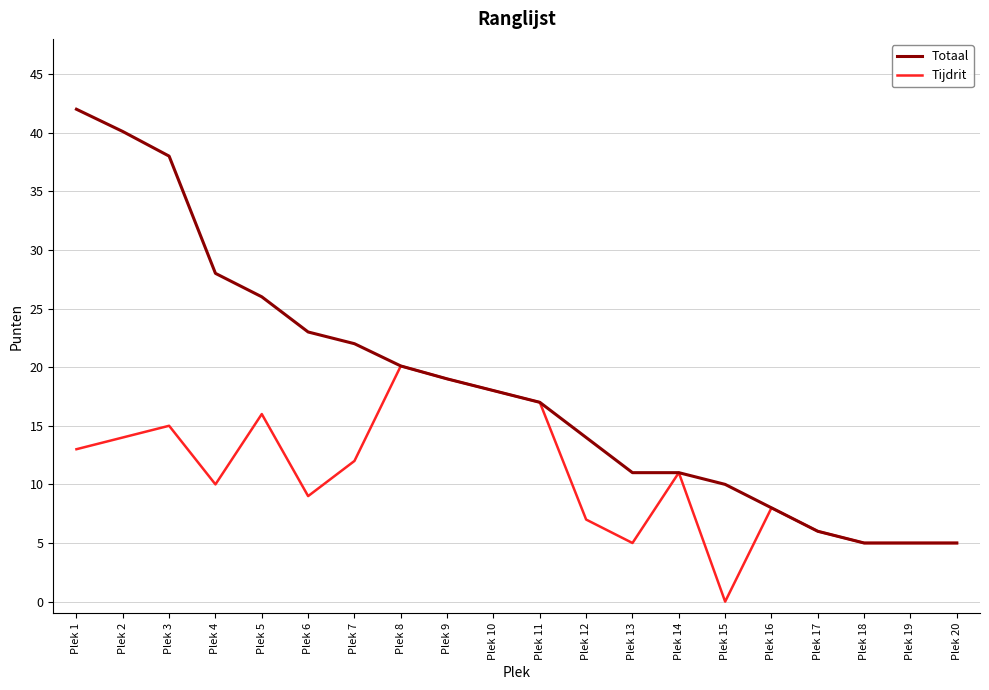

At which category does Tijdrit reach its first local valley?

Plek 4